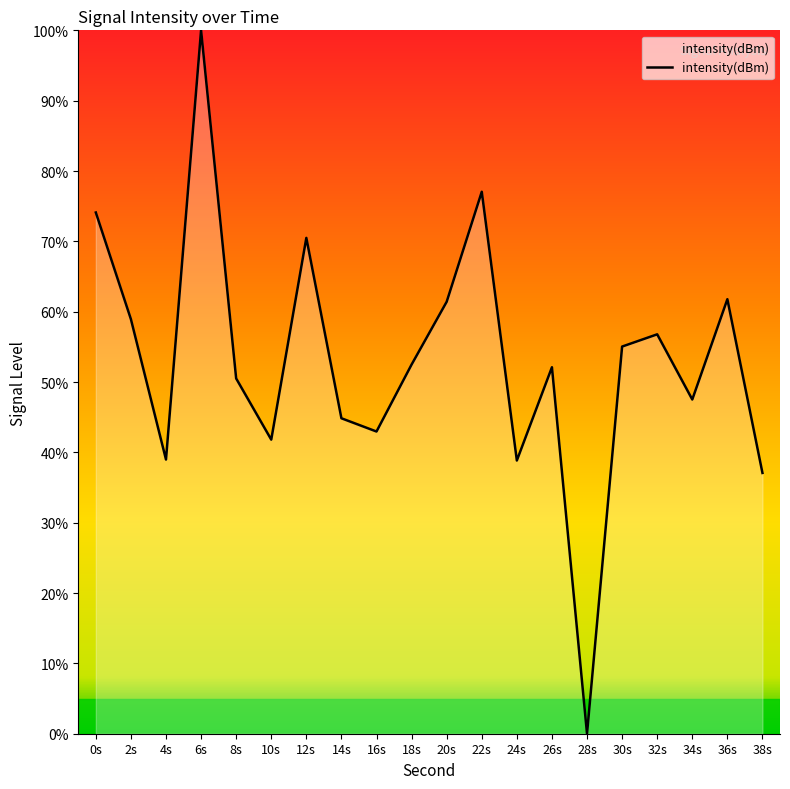

At which category does the chart reach its peak across all series?

6s